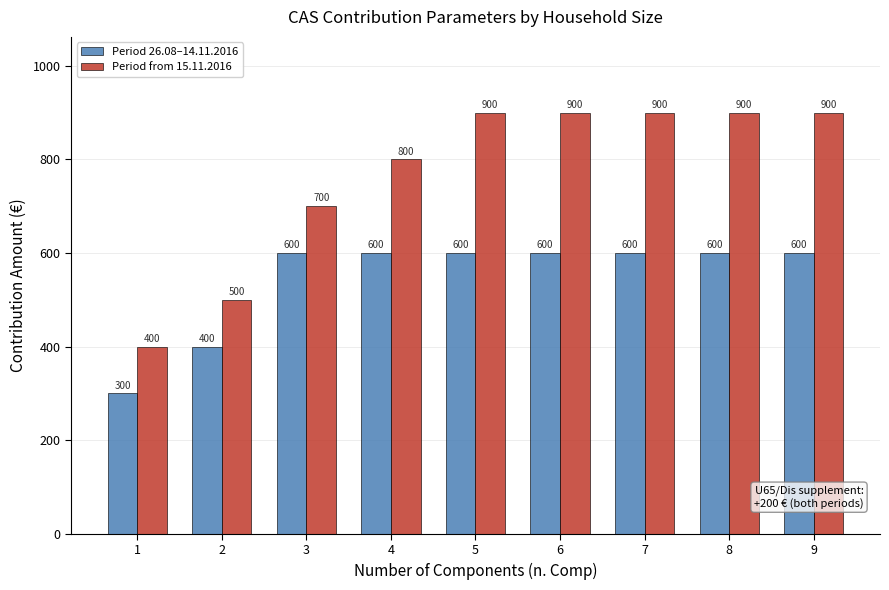

Reading left to right, transcribe all the data shown in this chart.

Period 26.08–14.11.2016: 1=300	2=400	3=600	4=600	5=600	6=600	7=600	8=600	9=600
Period from 15.11.2016: 1=400	2=500	3=700	4=800	5=900	6=900	7=900	8=900	9=900